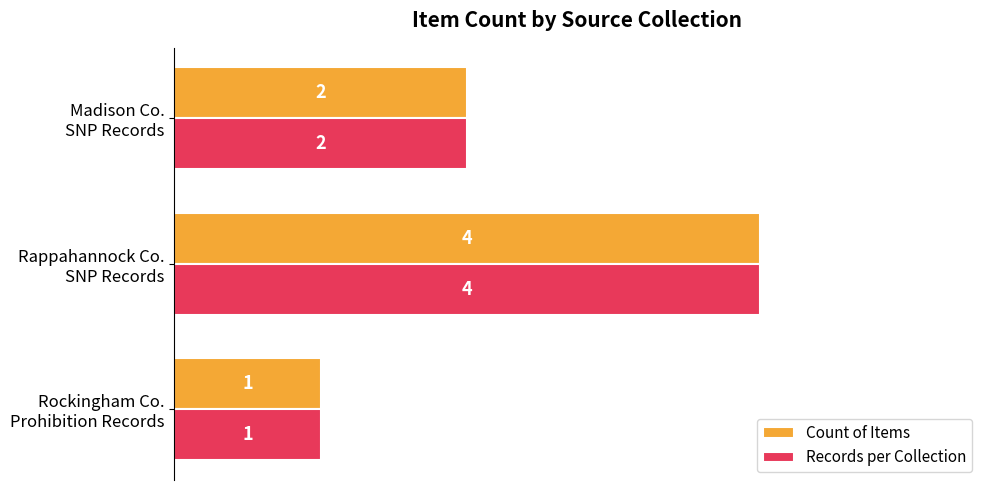

What is the average value of the Count of Items series?

2